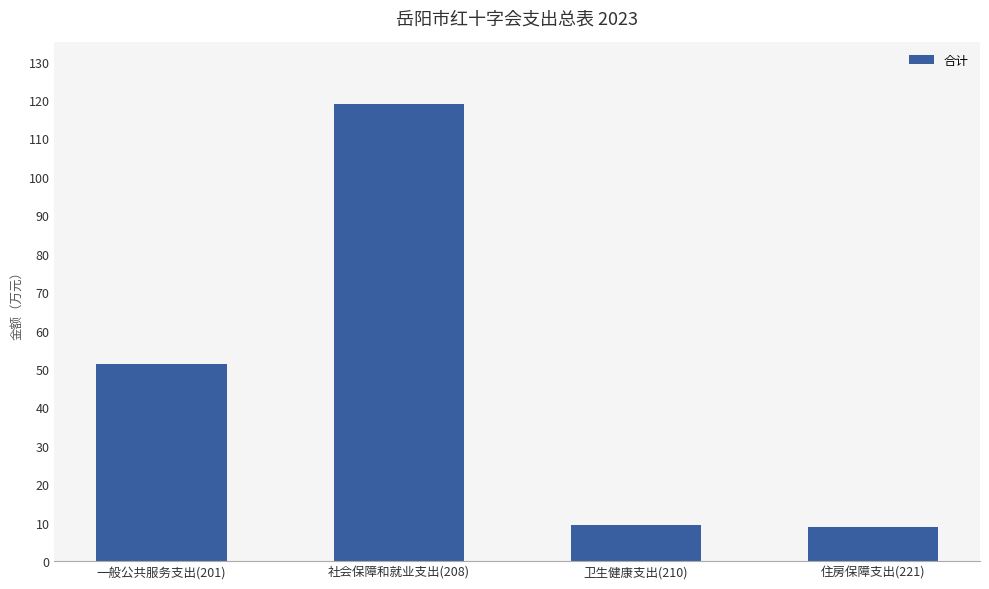

What is the average value?

47.1